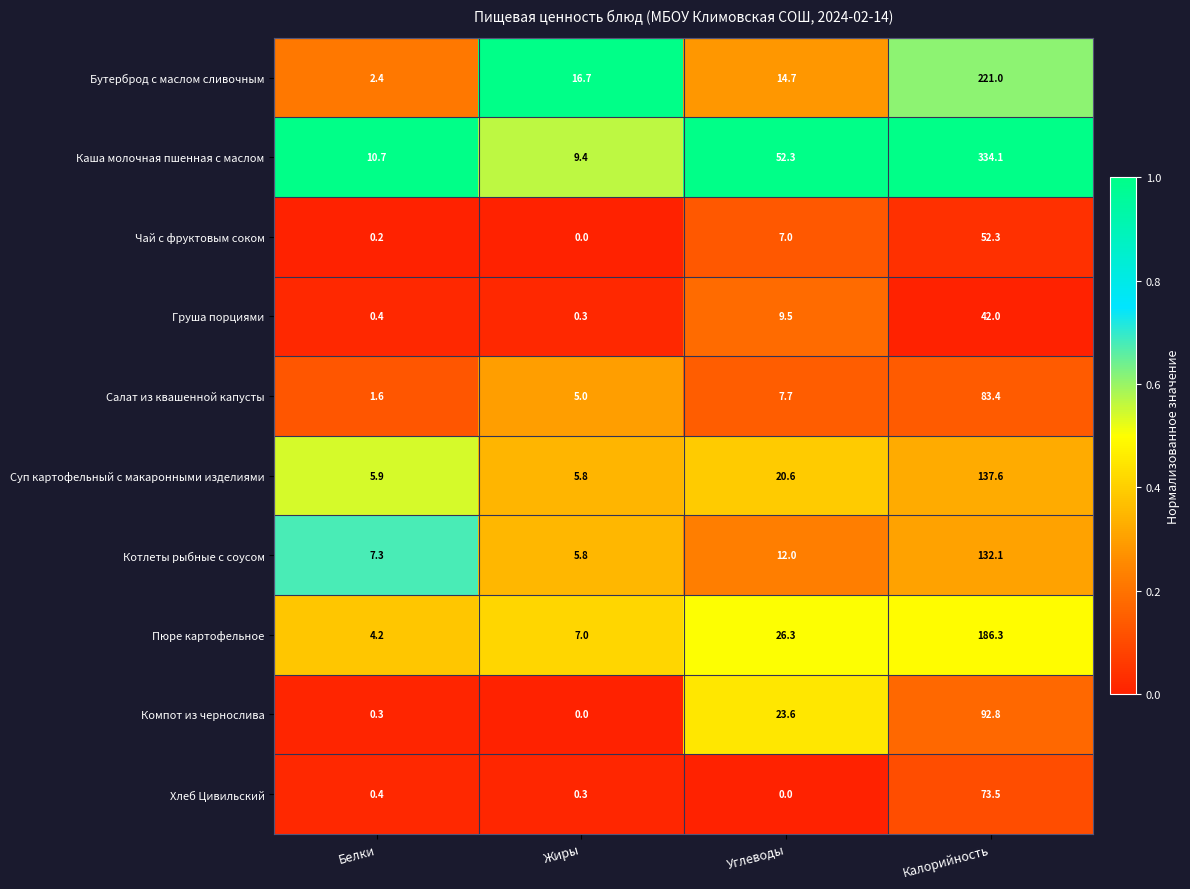

What is the sum of the Груша порциями values at Калорийность and Углеводы?

51.5